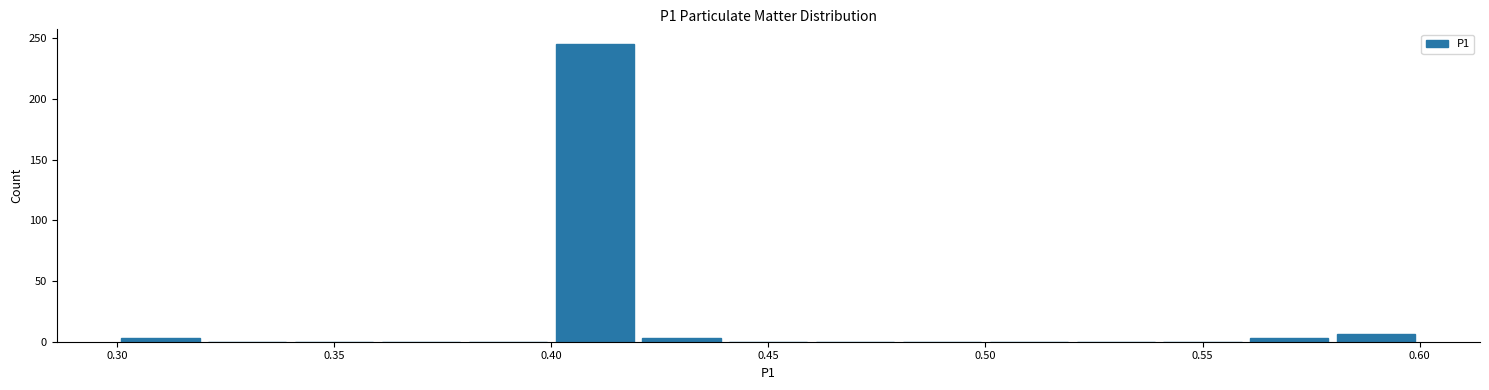

Reading left to right, list every bar in this chart as the range it spans on the x-axis followed by its height. The values are not printed on the chart, so give them approximately, as read against the axis.

0.30 to 0.32: under 5
0.32 to 0.34: 0
0.34 to 0.36: 0
0.36 to 0.38: 0
0.38 to 0.40: 0
0.40 to 0.42: 245
0.42 to 0.44: under 5
0.44 to 0.46: 0
0.46 to 0.48: 0
0.48 to 0.50: 0
0.50 to 0.52: 0
0.52 to 0.54: 0
0.54 to 0.56: 0
0.56 to 0.58: under 5
0.58 to 0.60: 5